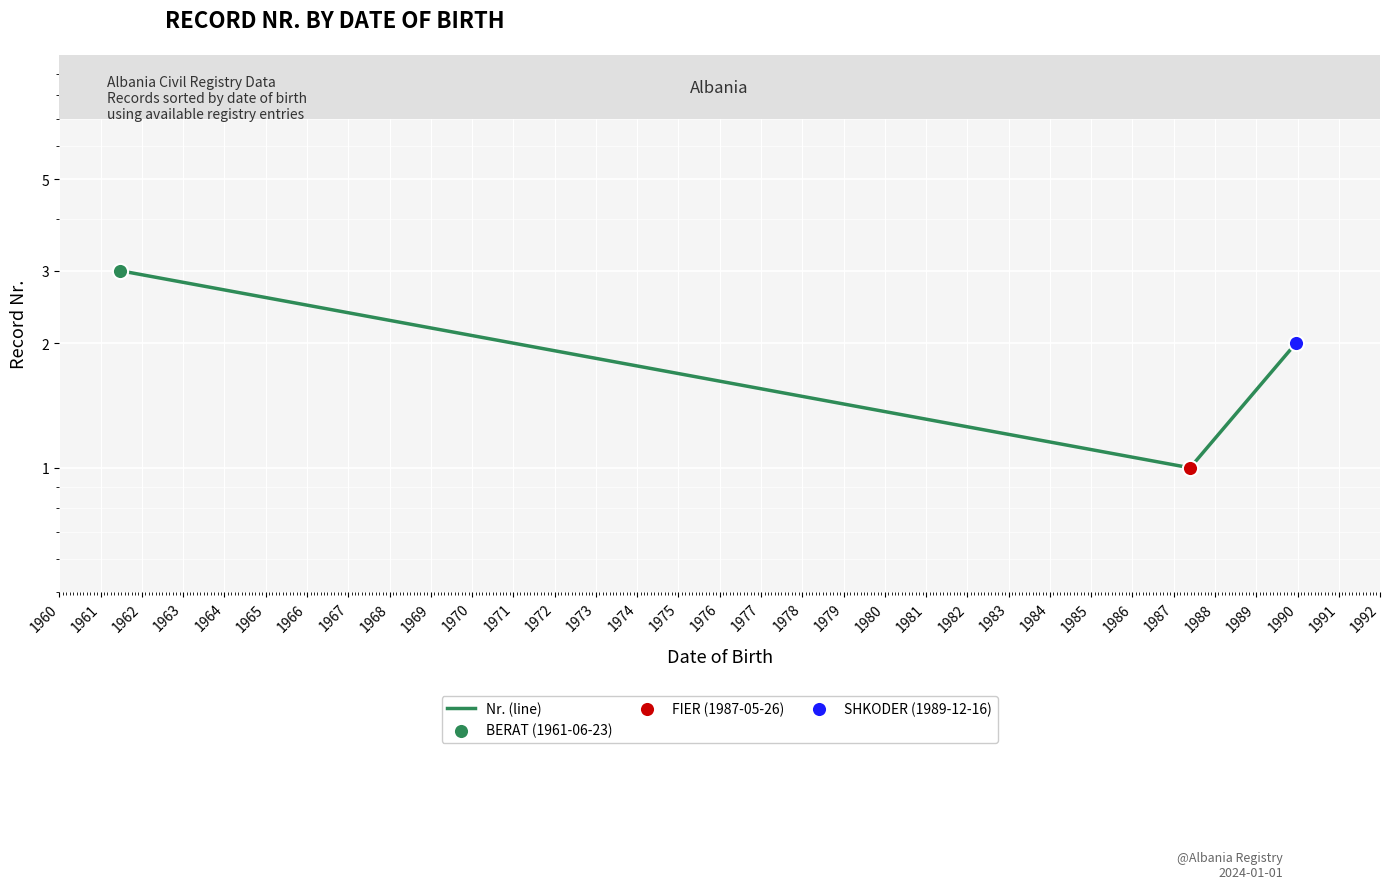

Which has a higher value, 1961 or 1962?

1962